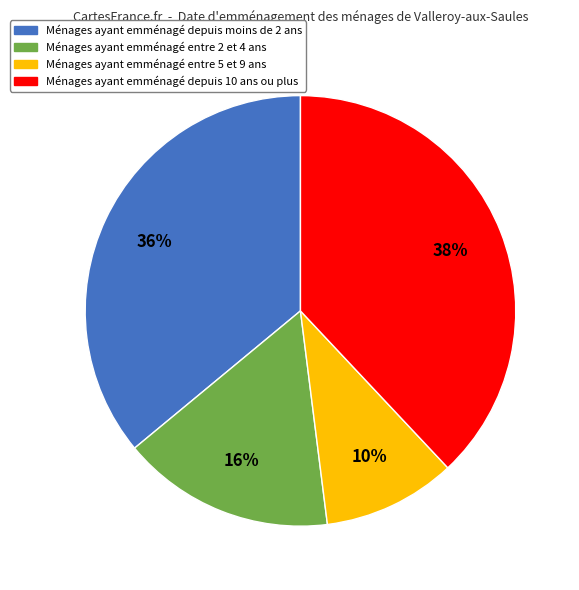

Does any single category account for the majority?

No